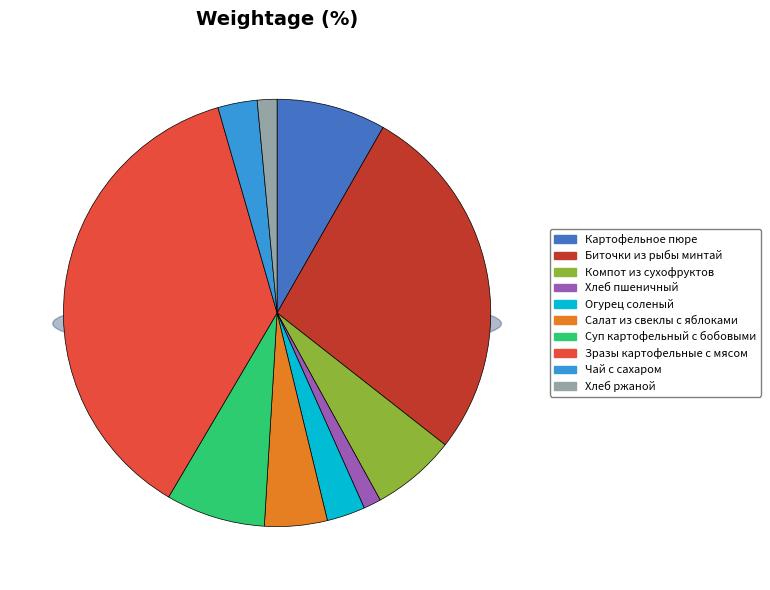

How many segments does this pie chart have?

10